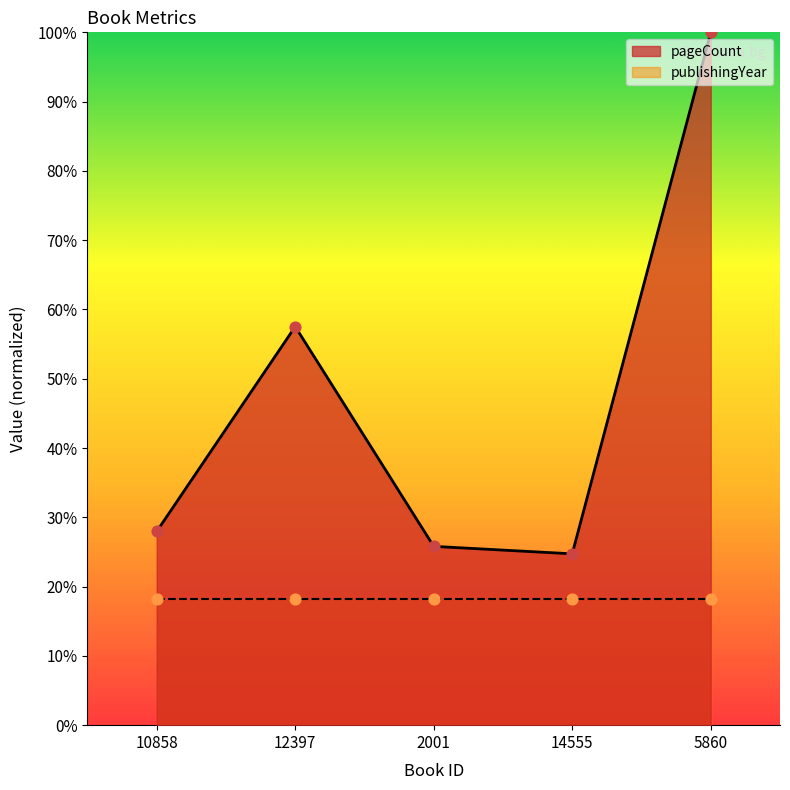

Approximately how many times larger is the value at 2001 compared to 14555?

1.0